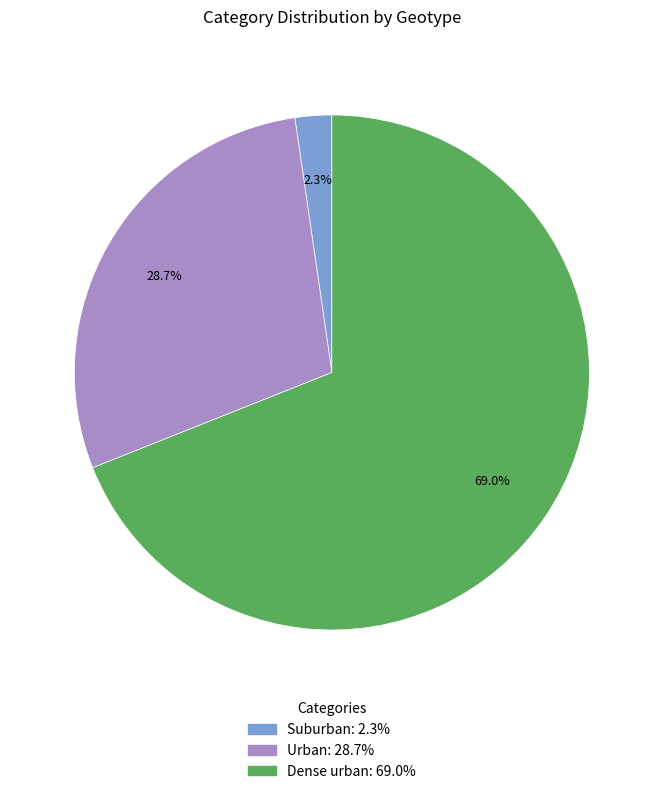

Rank the categories by value from lowest to highest.

Suburban, Urban, Dense urban